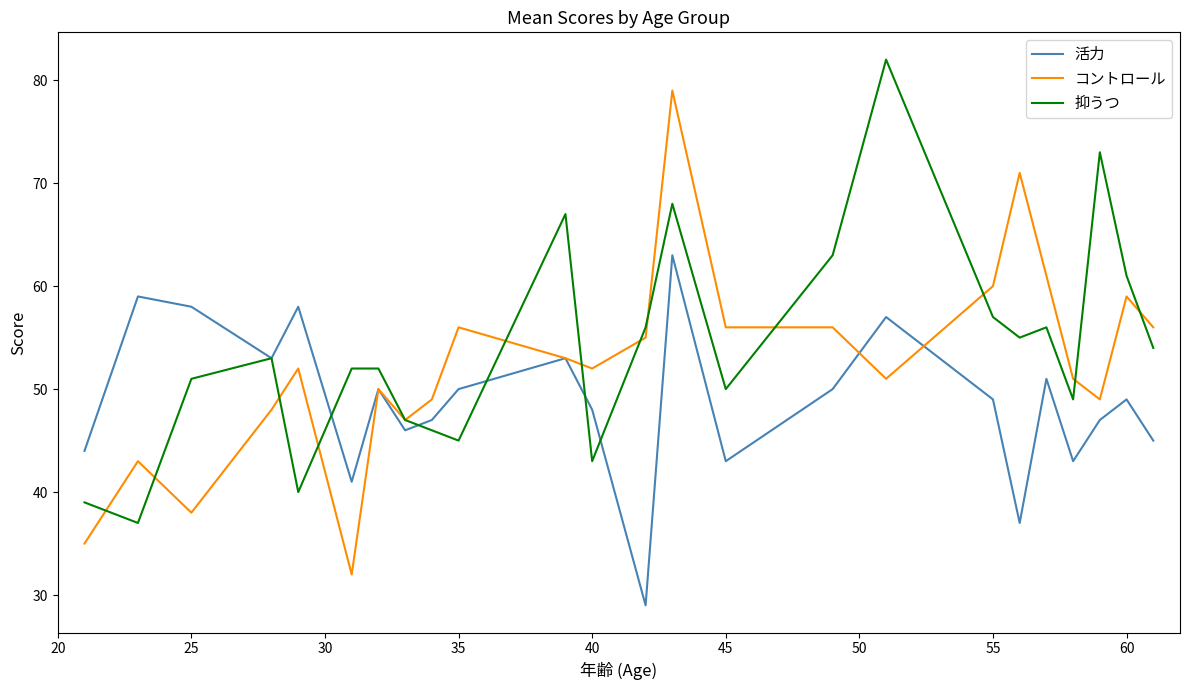

Which series has the widest spread of values?

コントロール